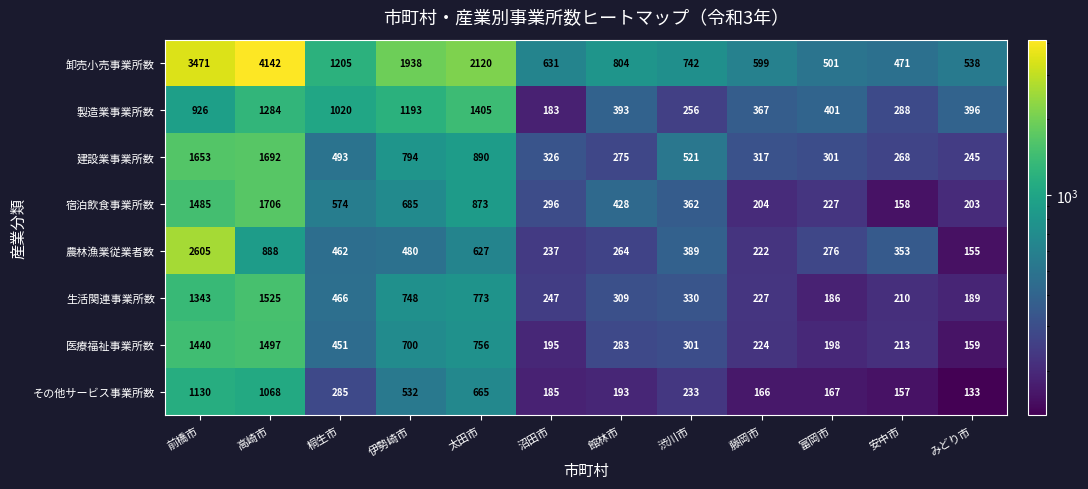

Where does the 医療福祉事業所数 series first go above 301?

前橋市